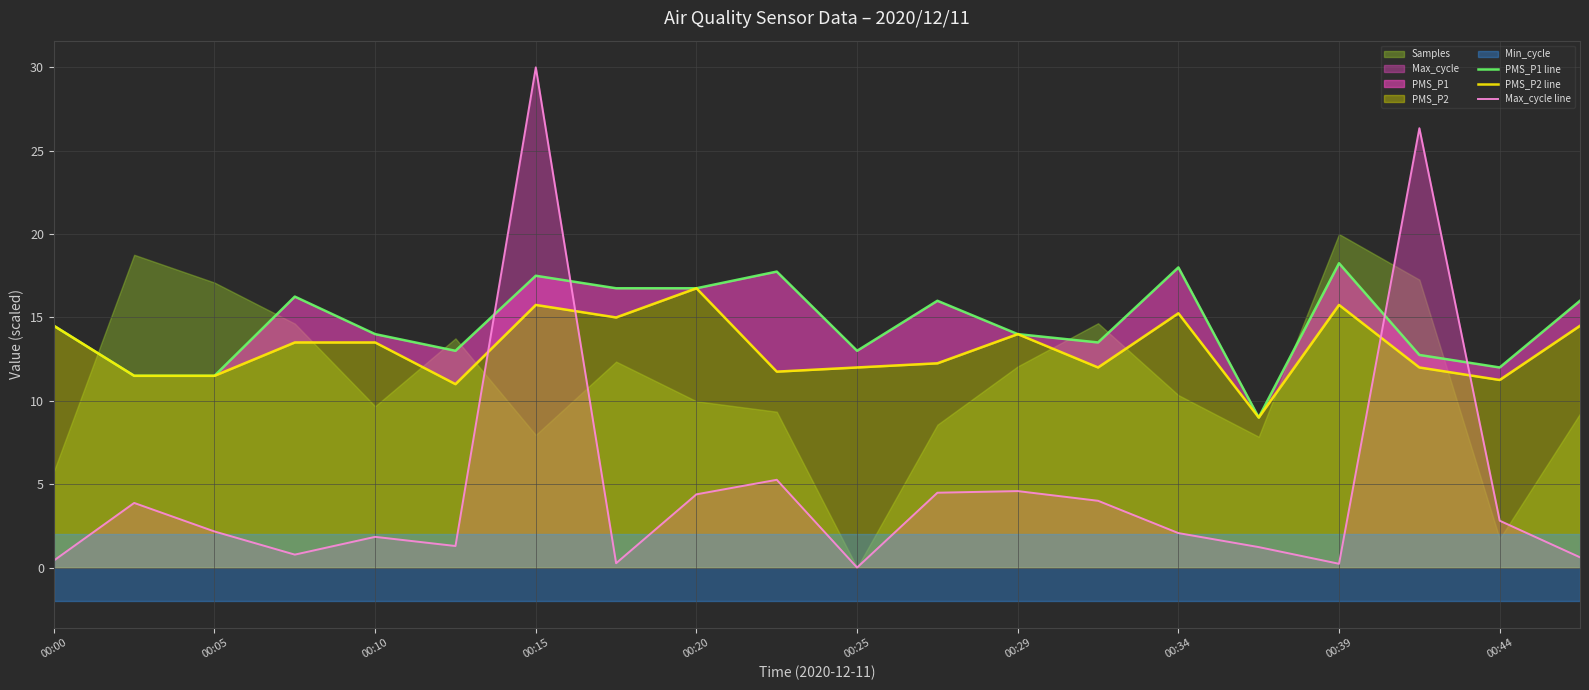

The Max_cycle line series shows 30.0 at 00:15. True or false?

True